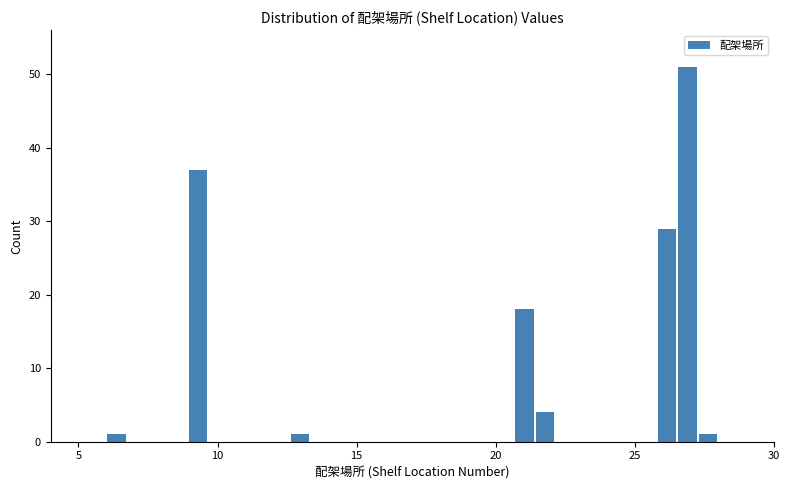

Around what value on the x-axis is the tallest bar? Give the approximate position of its centre, as read against the axis.

27.0